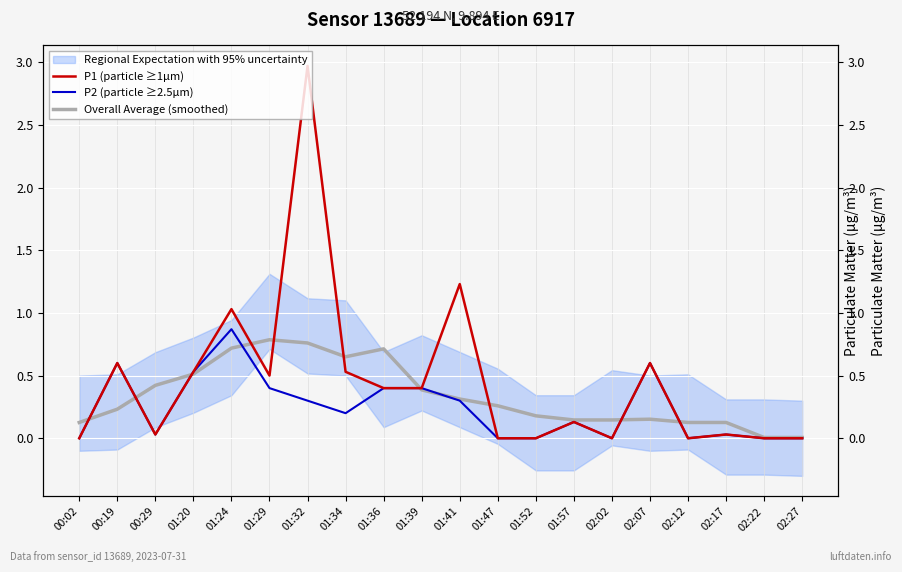

True or false: P1 (particle ≥1µm) and P2 (particle ≥2.5µm) intersect in this chart.

False